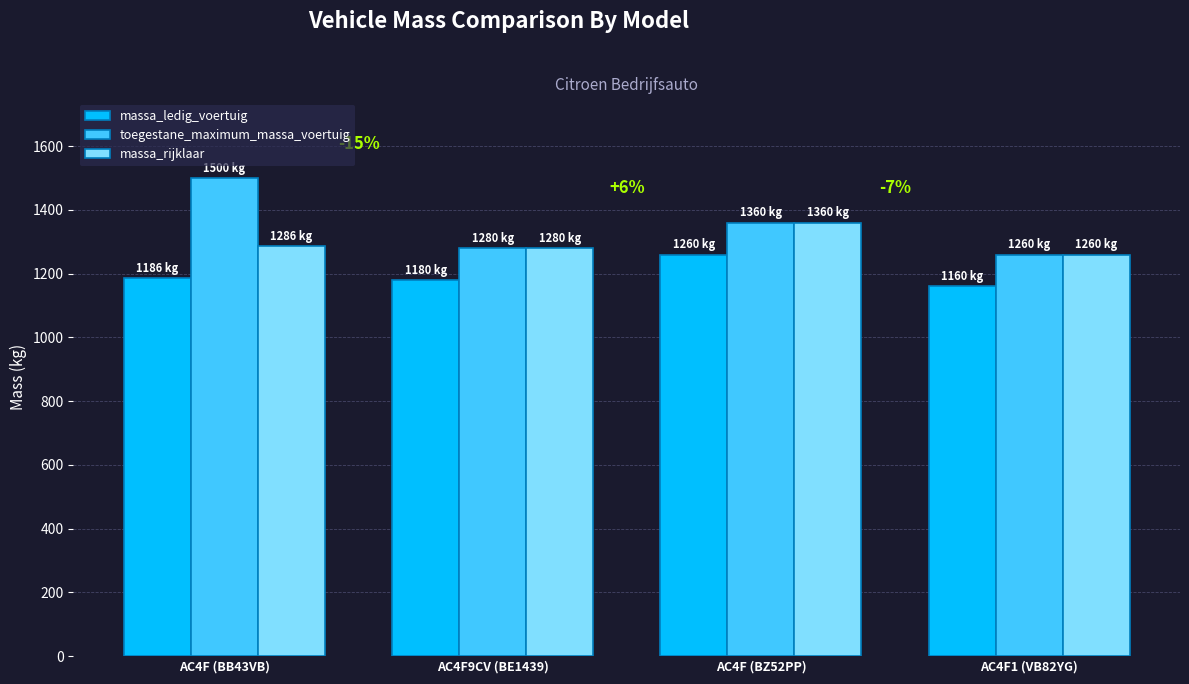

List the series in order of their overall mean, highest first.

toegestane_maximum_massa_voertuig, massa_rijklaar, massa_ledig_voertuig